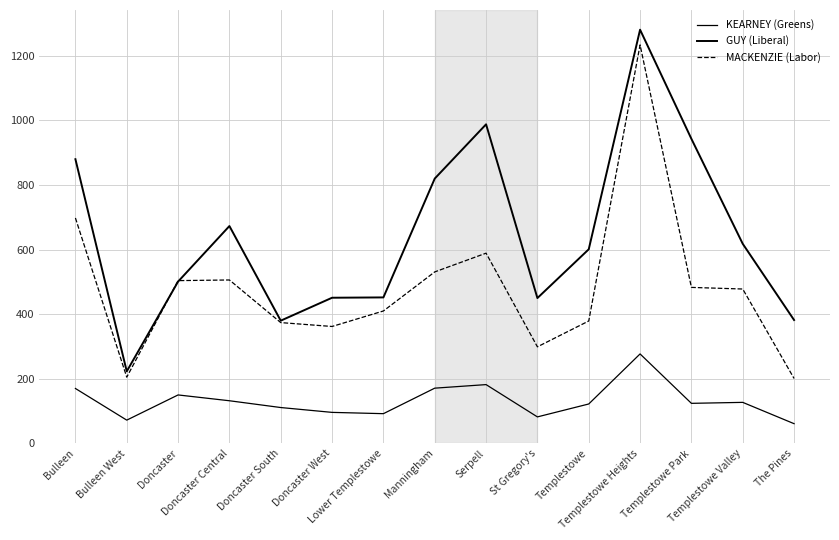

How many lines are shown in the chart?

3